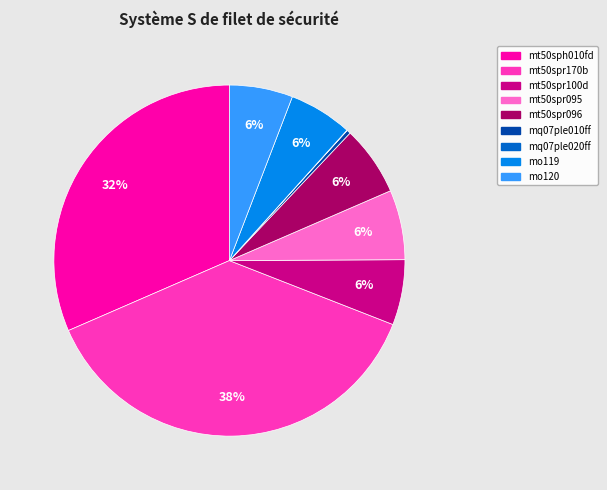

To the nearest percent, what is the average slice percentage?

11%